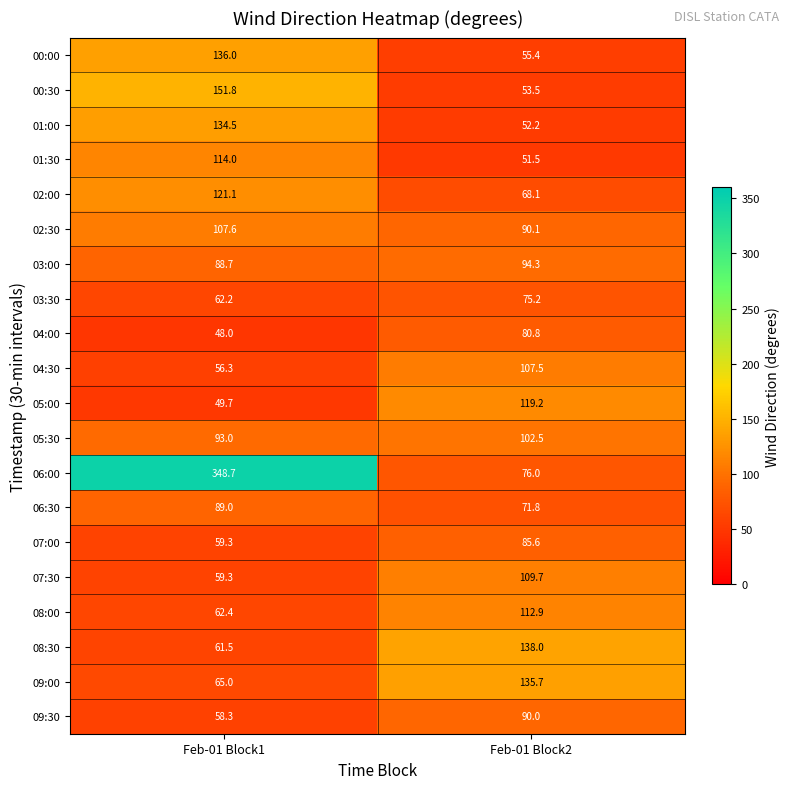

What is the minimum value shown in the chart?

48.0